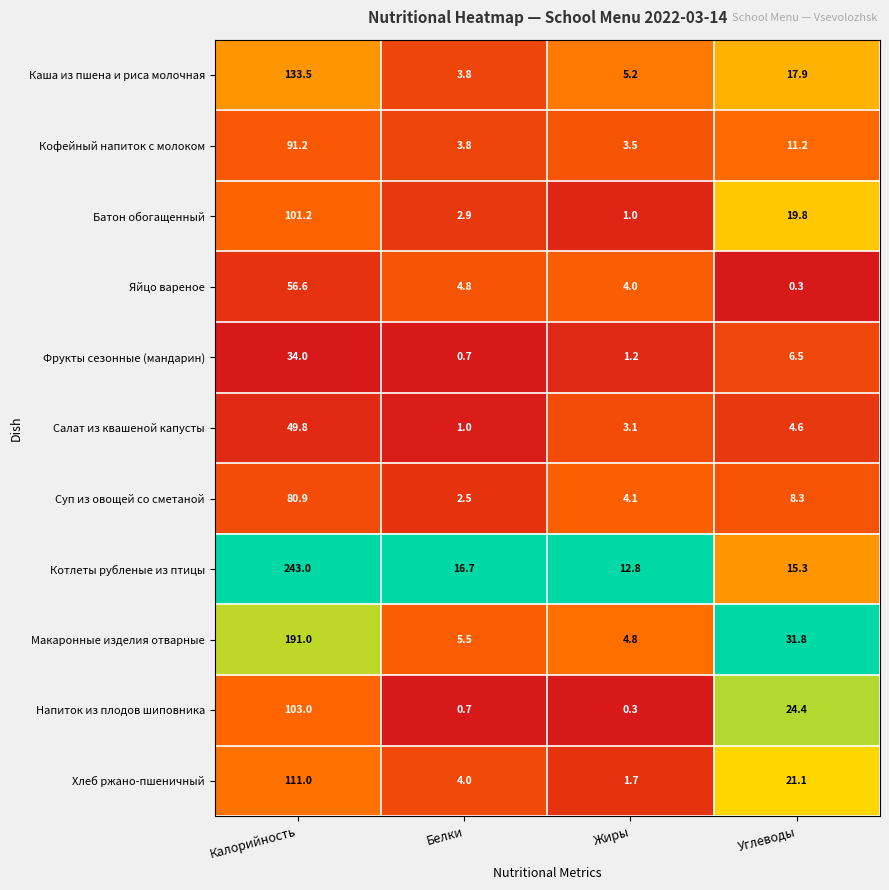

What is the total value across all series at Углеводы?

161.2